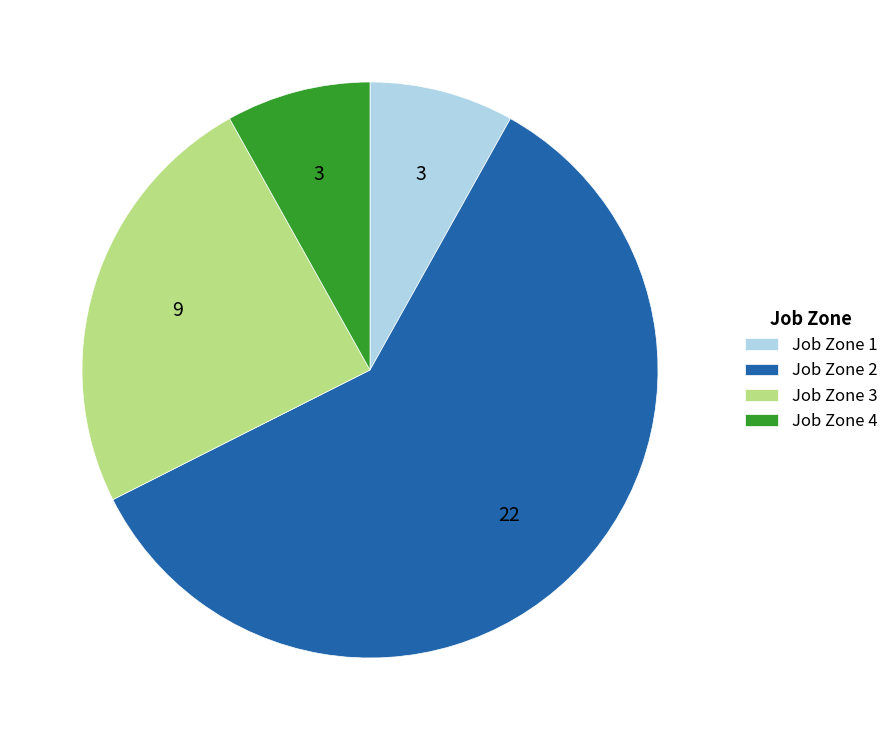

What is the largest slice in the pie chart?

Job Zone 2